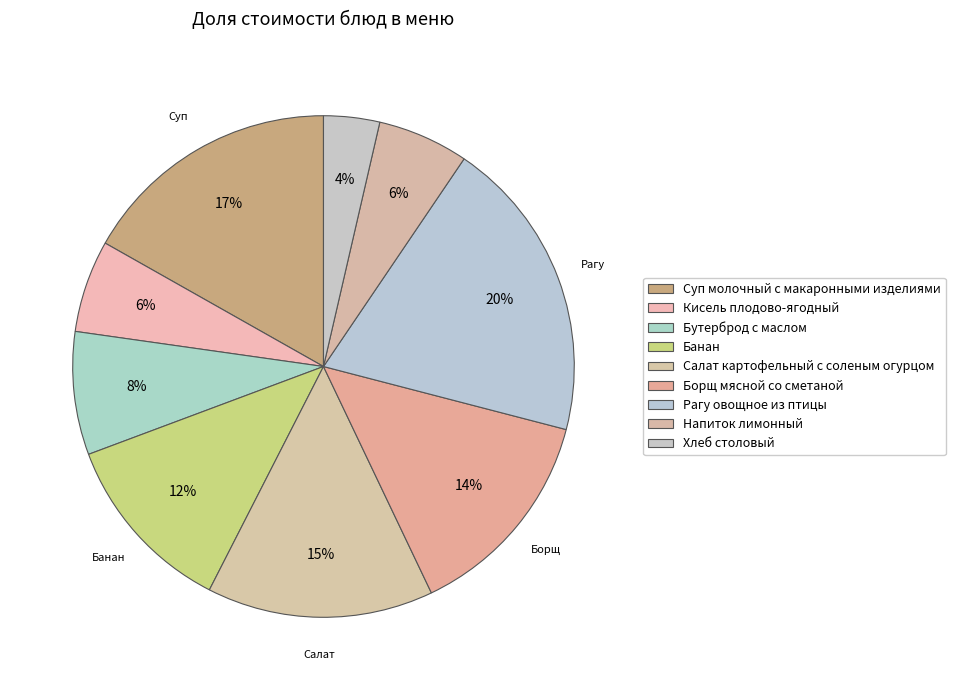

How many segments does this pie chart have?

9